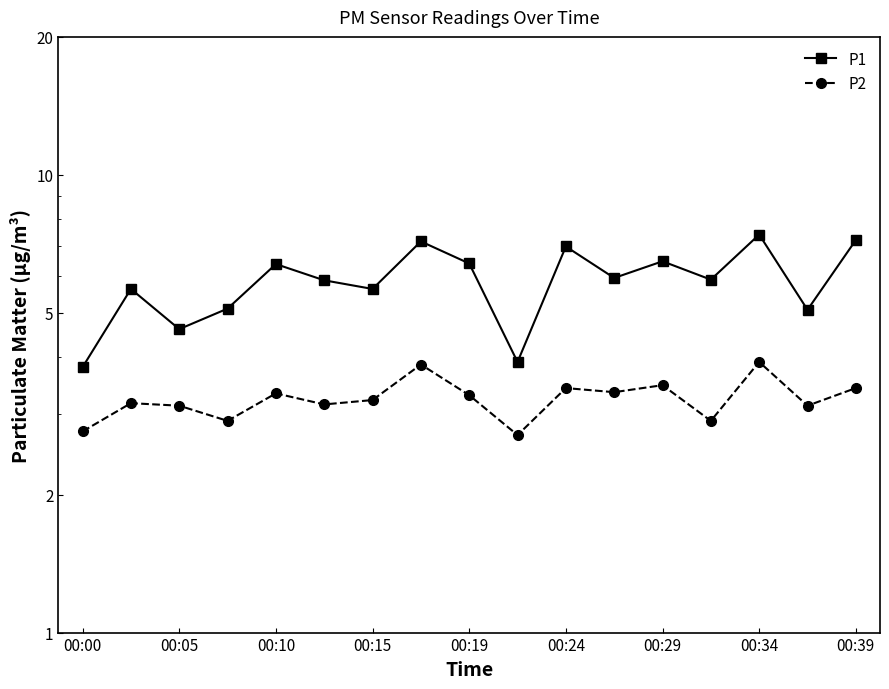

True or false: P1 and P2 intersect in this chart.

False